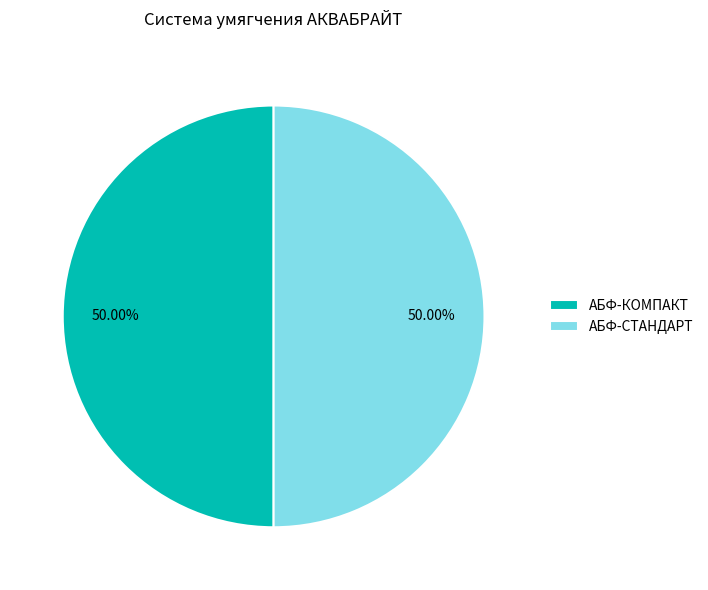

To the nearest percent, what is the average slice percentage?

50%